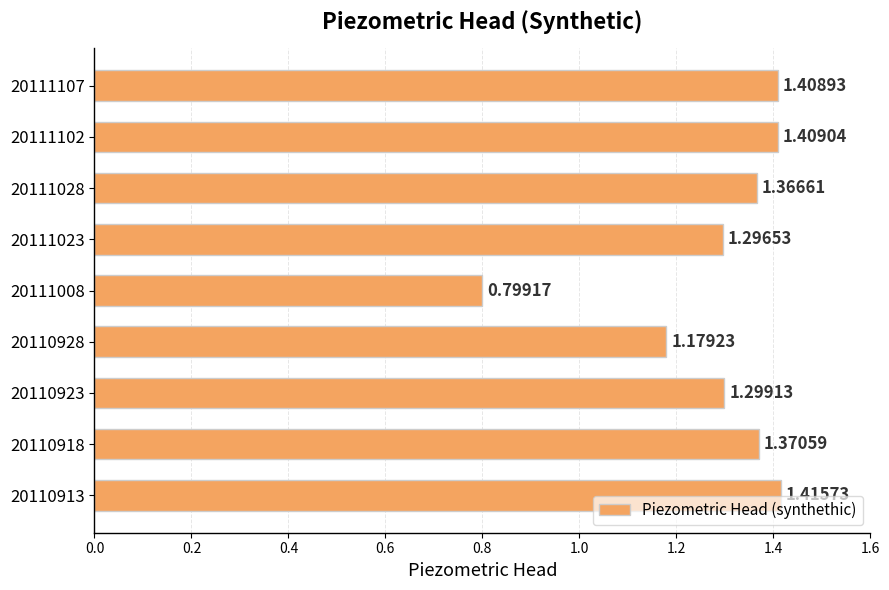

Which has a higher value, 20110913 or 20110923?

20110913